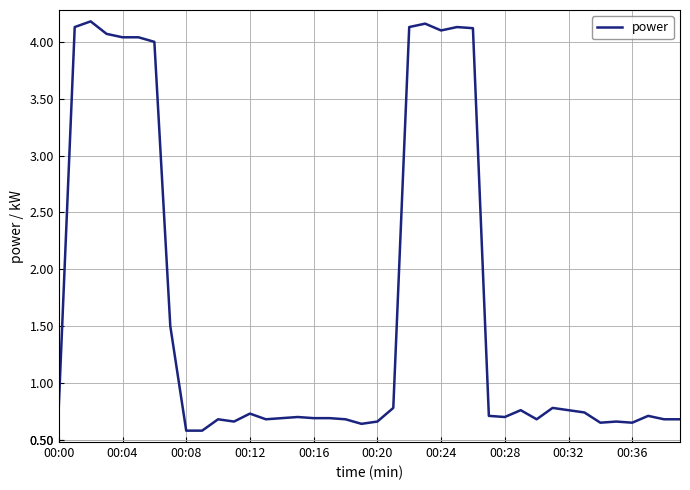

What is the difference between the maximum and minimum values?

3.6